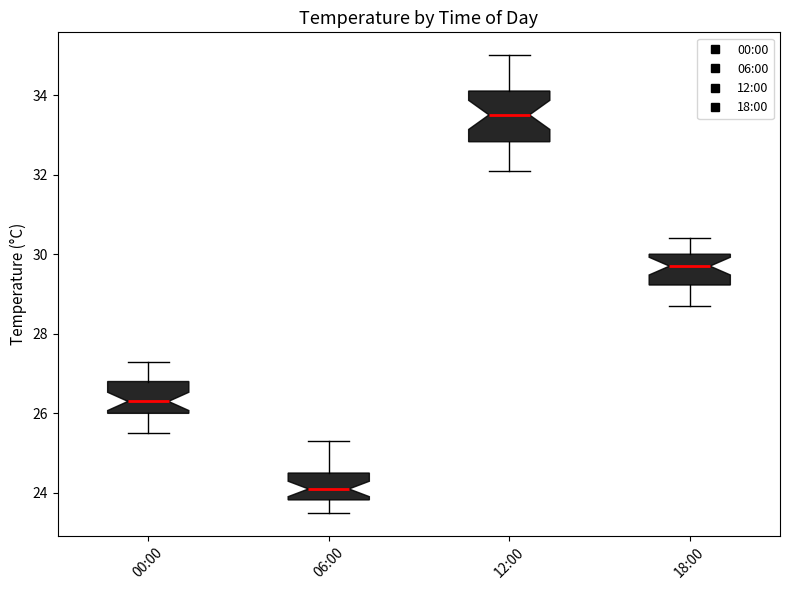

Where is the lower edge of the box for 00:00 on the y-axis? The values are not printed on the chart, so give them approximately, as read against the axis.

26.0